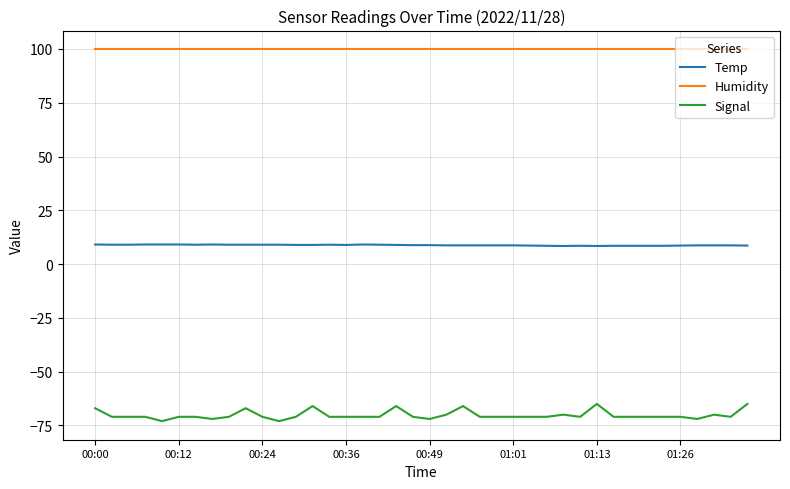

Rank the series by their average value, from highest to lowest.

Humidity, Temp, Signal